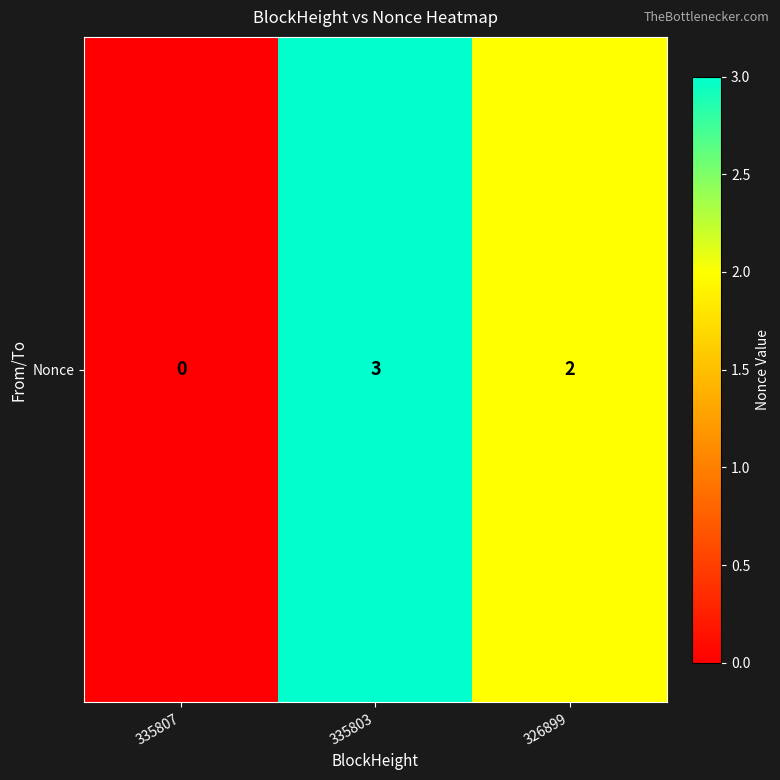

Rank the categories by value from lowest to highest.

335807, 326899, 335803